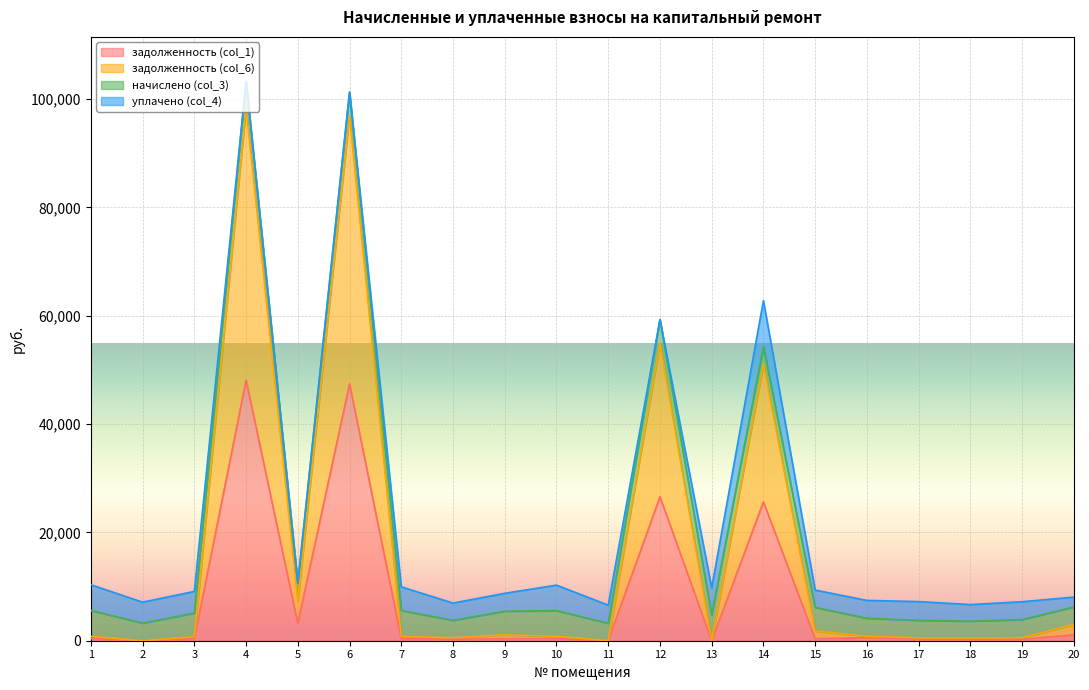

In задолженность (col_6), how many points are higher than both neighbors (excluding endpoints)?

5